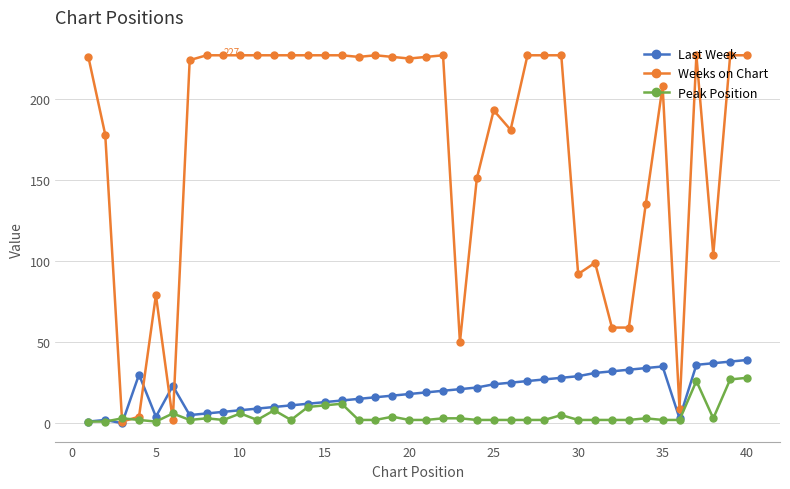

True or false: Peak Position has more than 1 points higher than both neighbors.

True